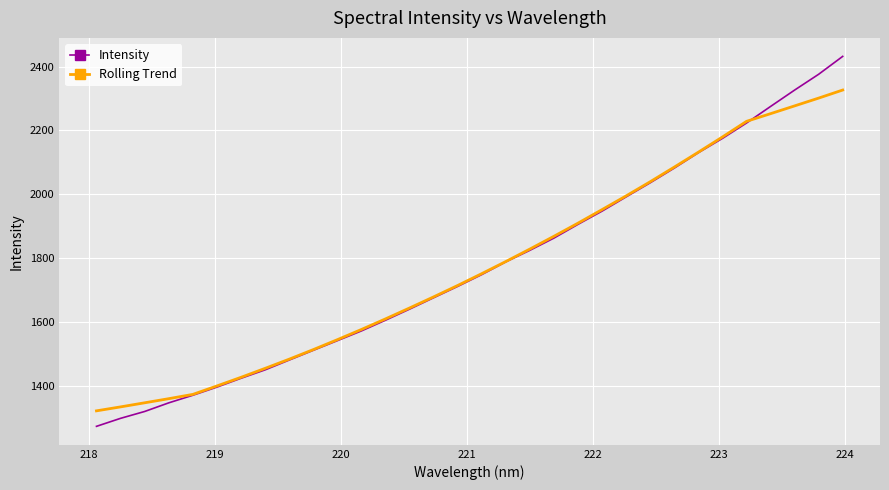

What is the smallest value displayed?

1272.7